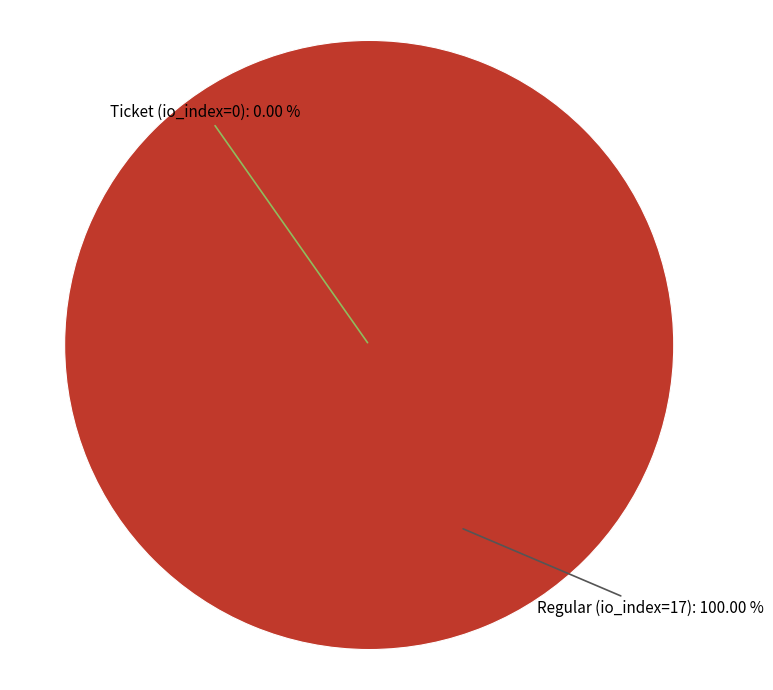

Which slice is the smallest?

Ticket (io_index=0)